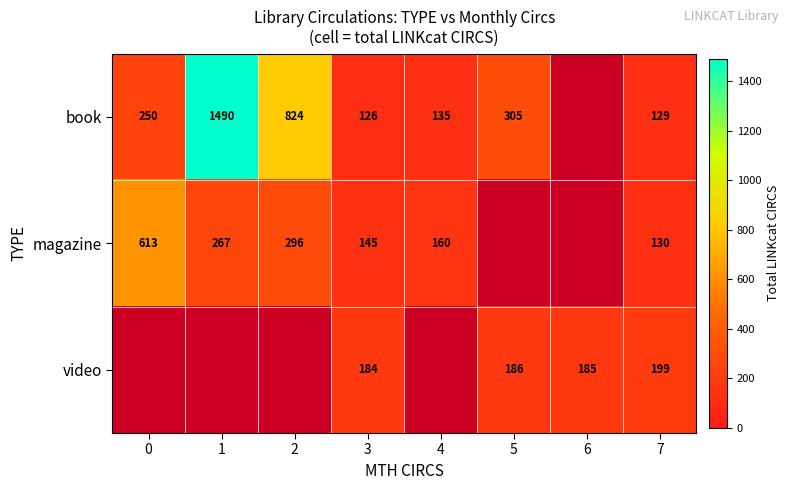

At how many categories does at least one series exceed 863?

1